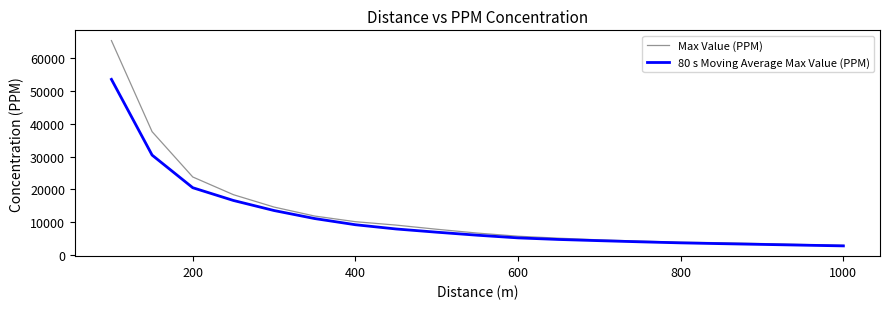

What is the minimum value for Max Value (PPM)?

2951.5